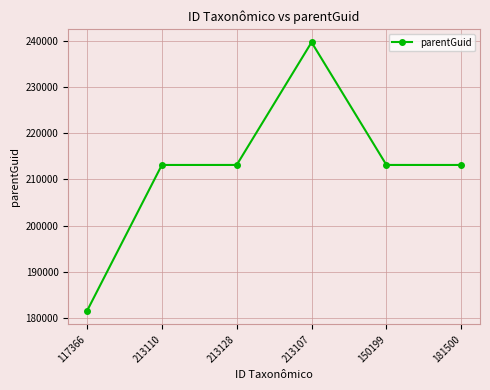

Between 213110 and 117366, which is larger?

213110